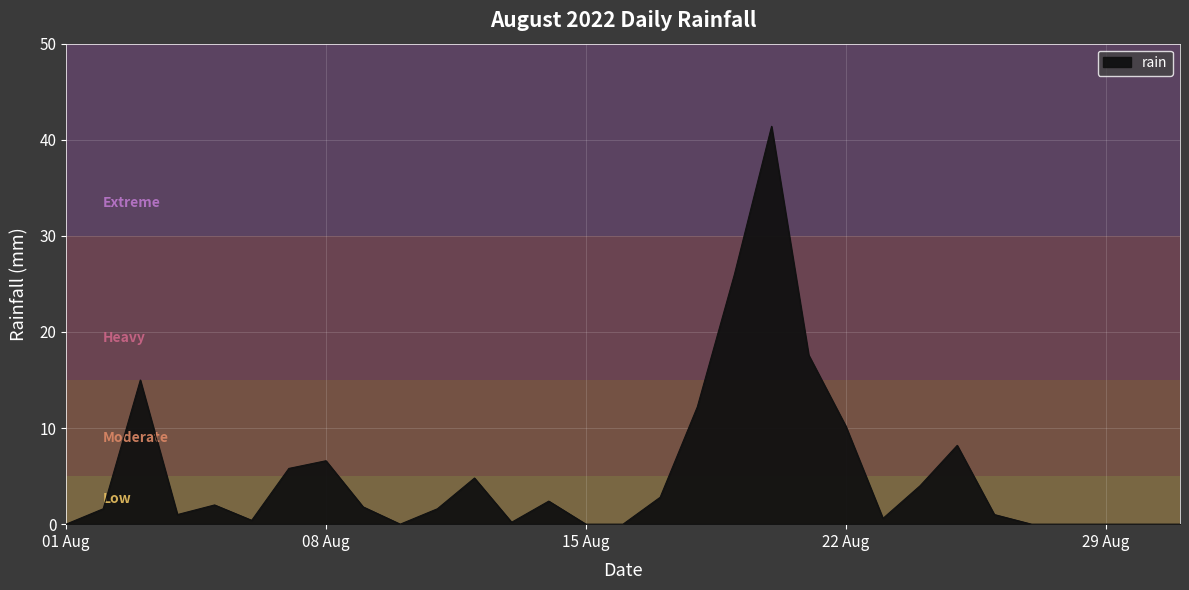

What is the difference between the maximum and minimum values?

41.4